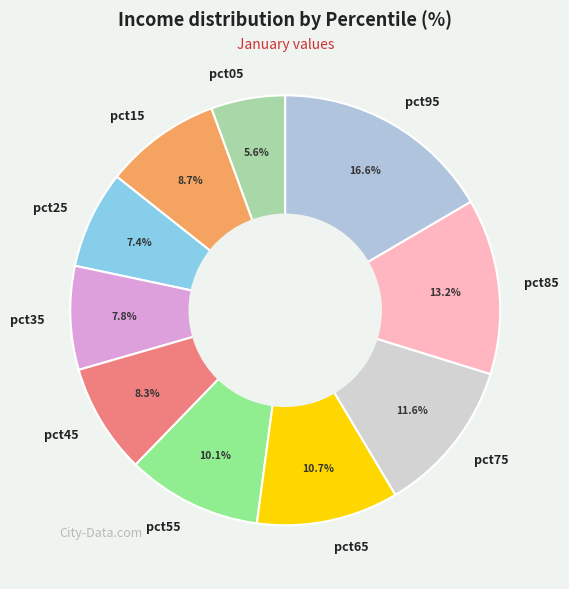

To the nearest percent, what portion does pct75 represent?

12%